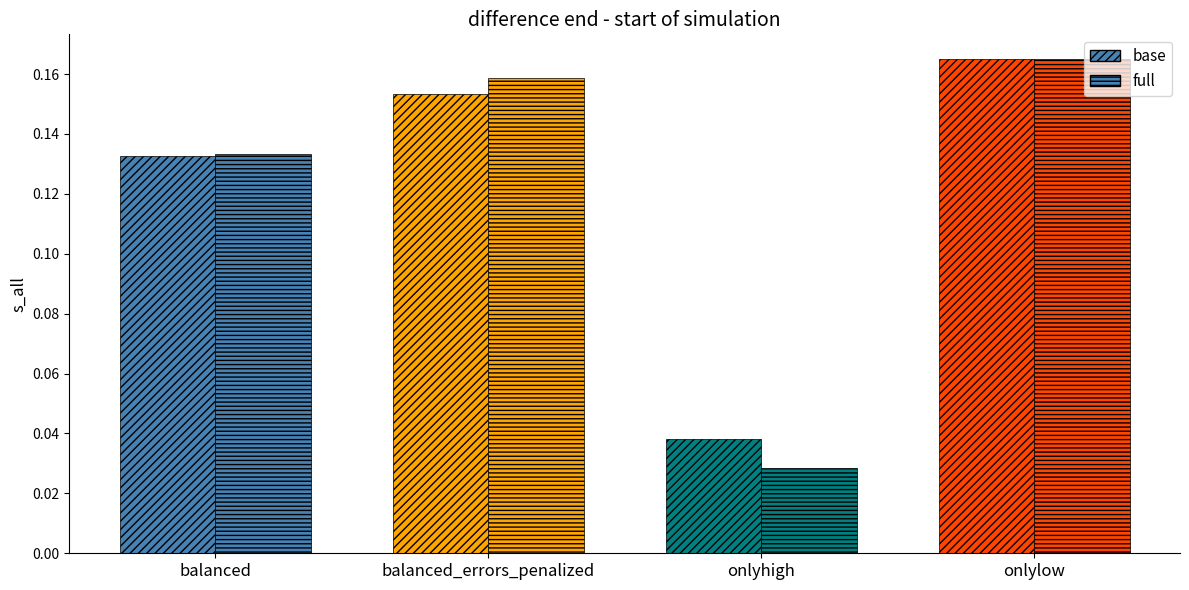

What is the highest value of the full series?

0.2